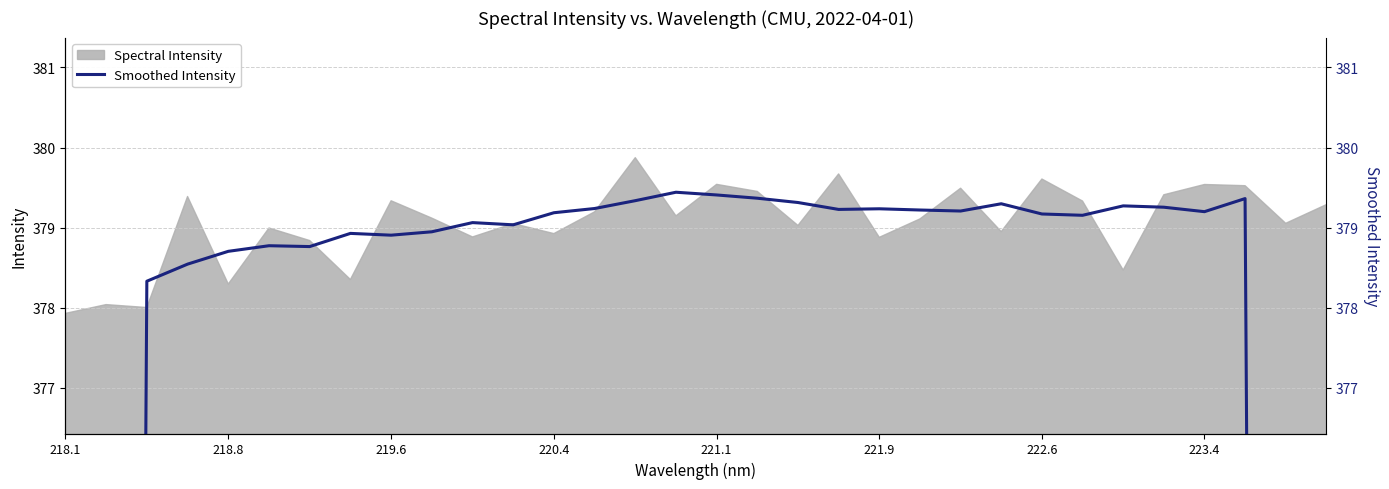

The value of Spectral Intensity at 220.4 is 378.9. True or false?

True